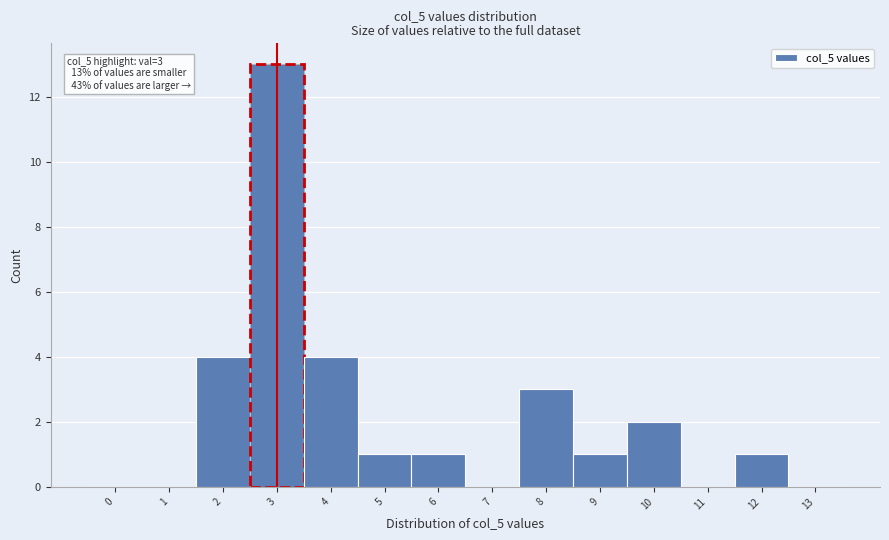

Reading right to left, extract all data points from this chart.

13=0	12=1	11=0	10=2	9=1	8=3	7=0	6=1	5=1	4=4	3=13	2=4	1=0	0=0